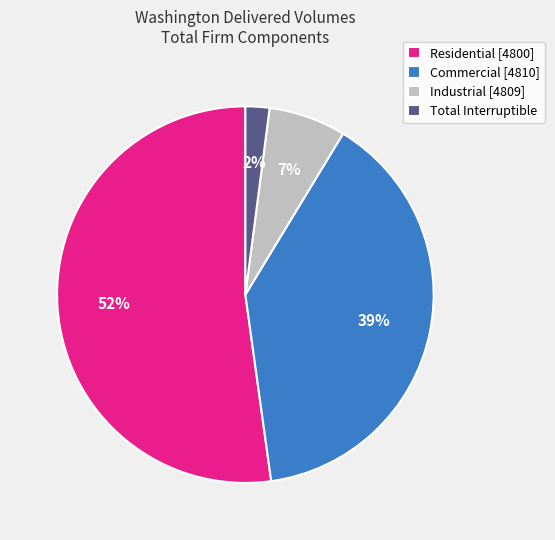

Count the number of slices in the pie.

4